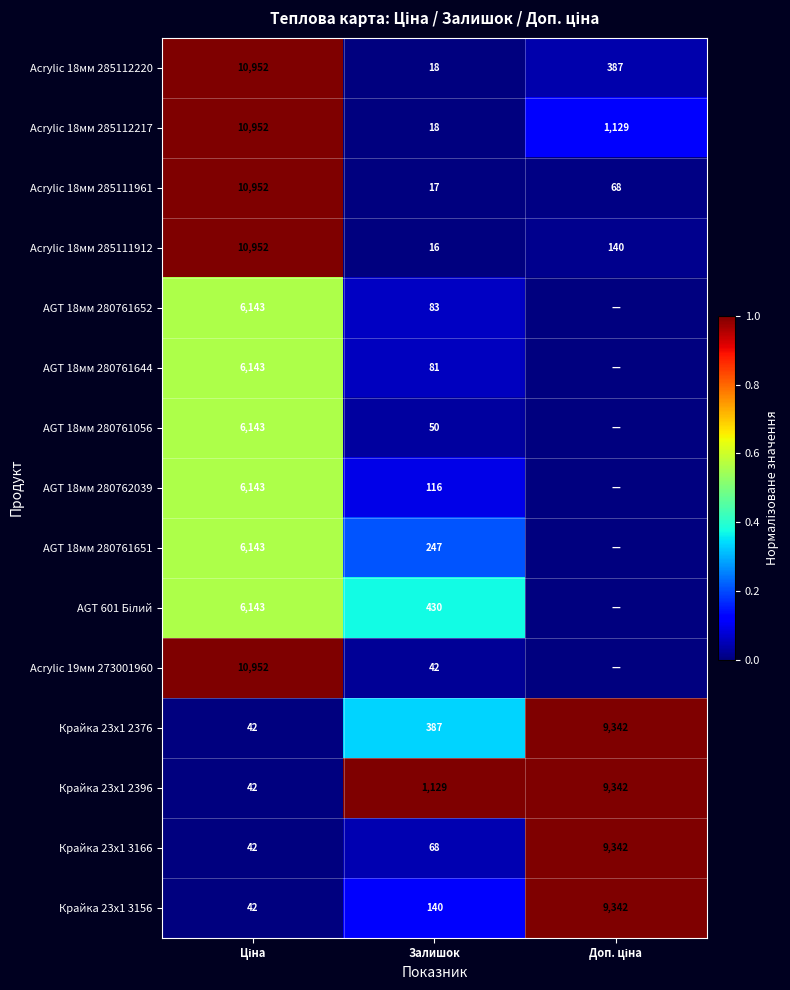

Is it true that Acrylic 18мм 285112217 equals 27 at Залишок?

False